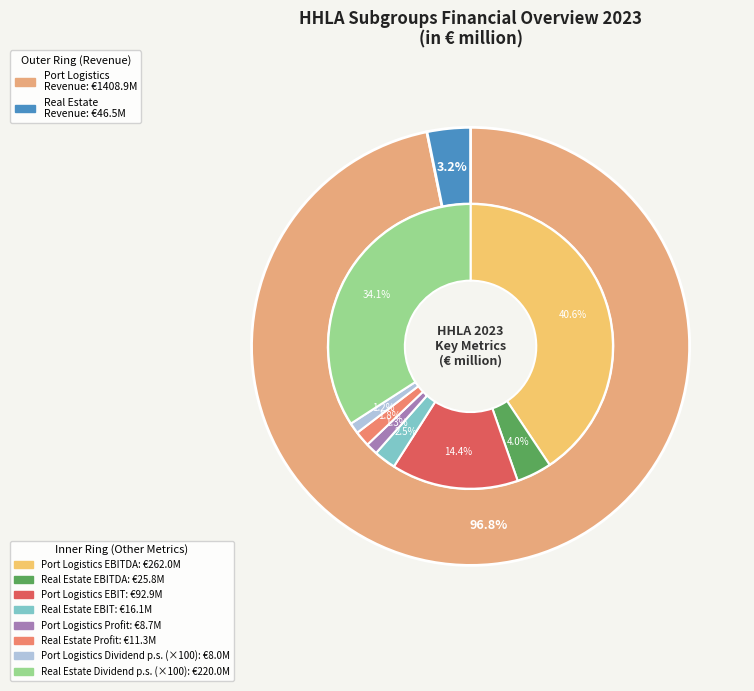

Is Revenue (Real Estate) the majority of the pie?

No